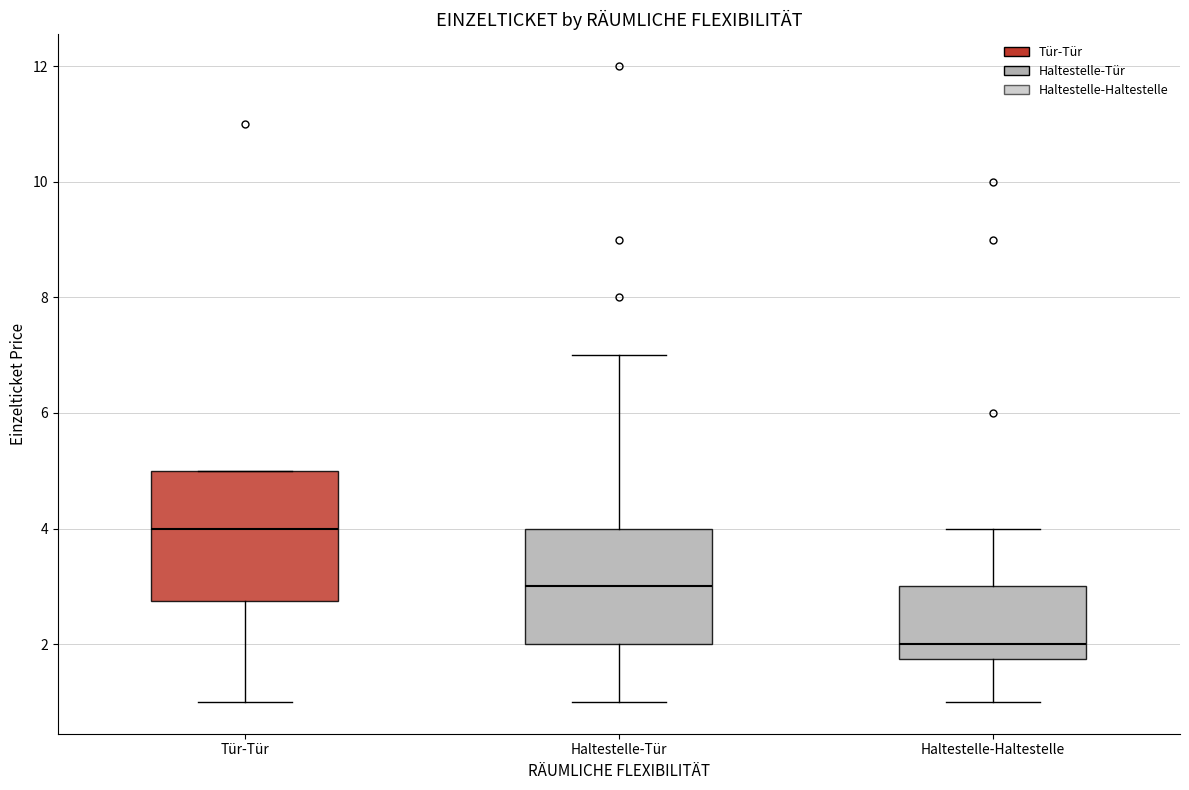

Reading left to right, read every box against the y-axis: the position of its median line, the range the box covers, and the ends of its whiskers. The values are not printed on the chart, so give them approximately, as read against the axis.

Tür-Tür: median 4.0, box 2.8 to 5.0, whiskers 1.0 to 5.0
Haltestelle-Tür: median 3.0, box 2.0 to 4.0, whiskers 1.0 to 7.0
Haltestelle-Haltestelle: median 2.0, box 1.8 to 3.0, whiskers 1.0 to 4.0